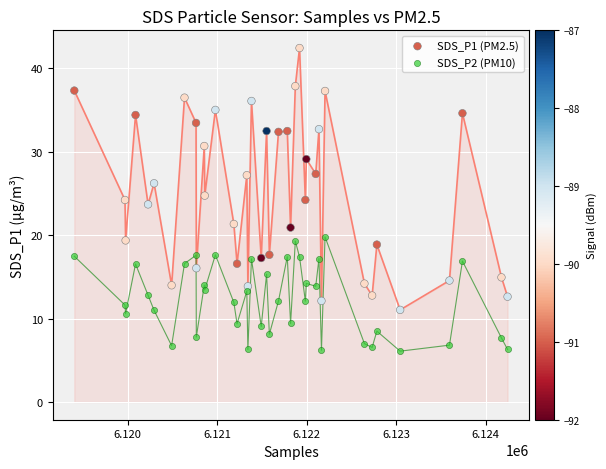

Across all data points, what is the range of X values (max minus min)?

4840.0